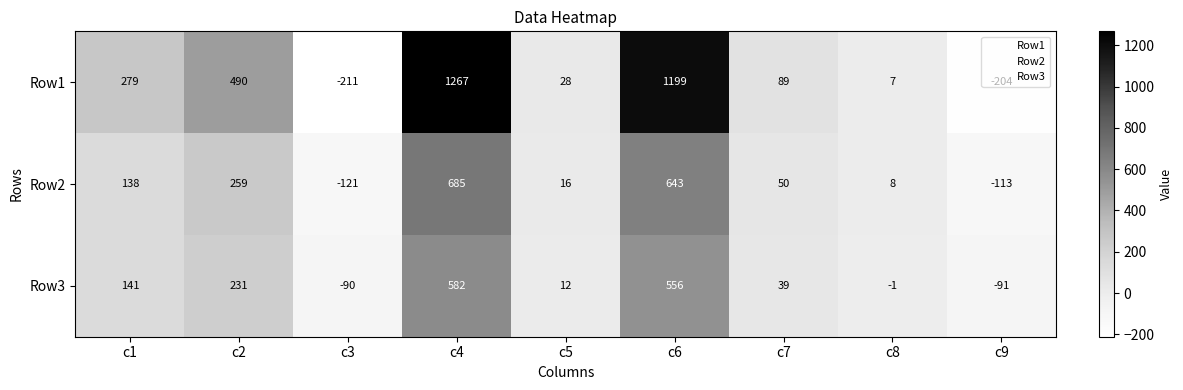

At c6, list the series in order from smallest to largest.

Row3, Row2, Row1